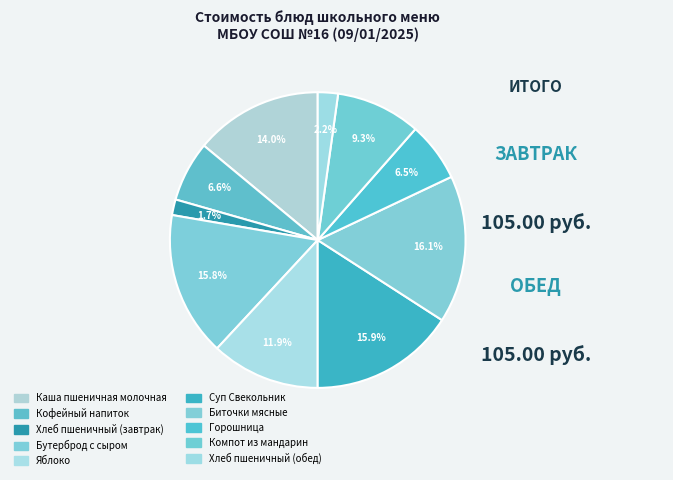

Count the number of slices in the pie.

10